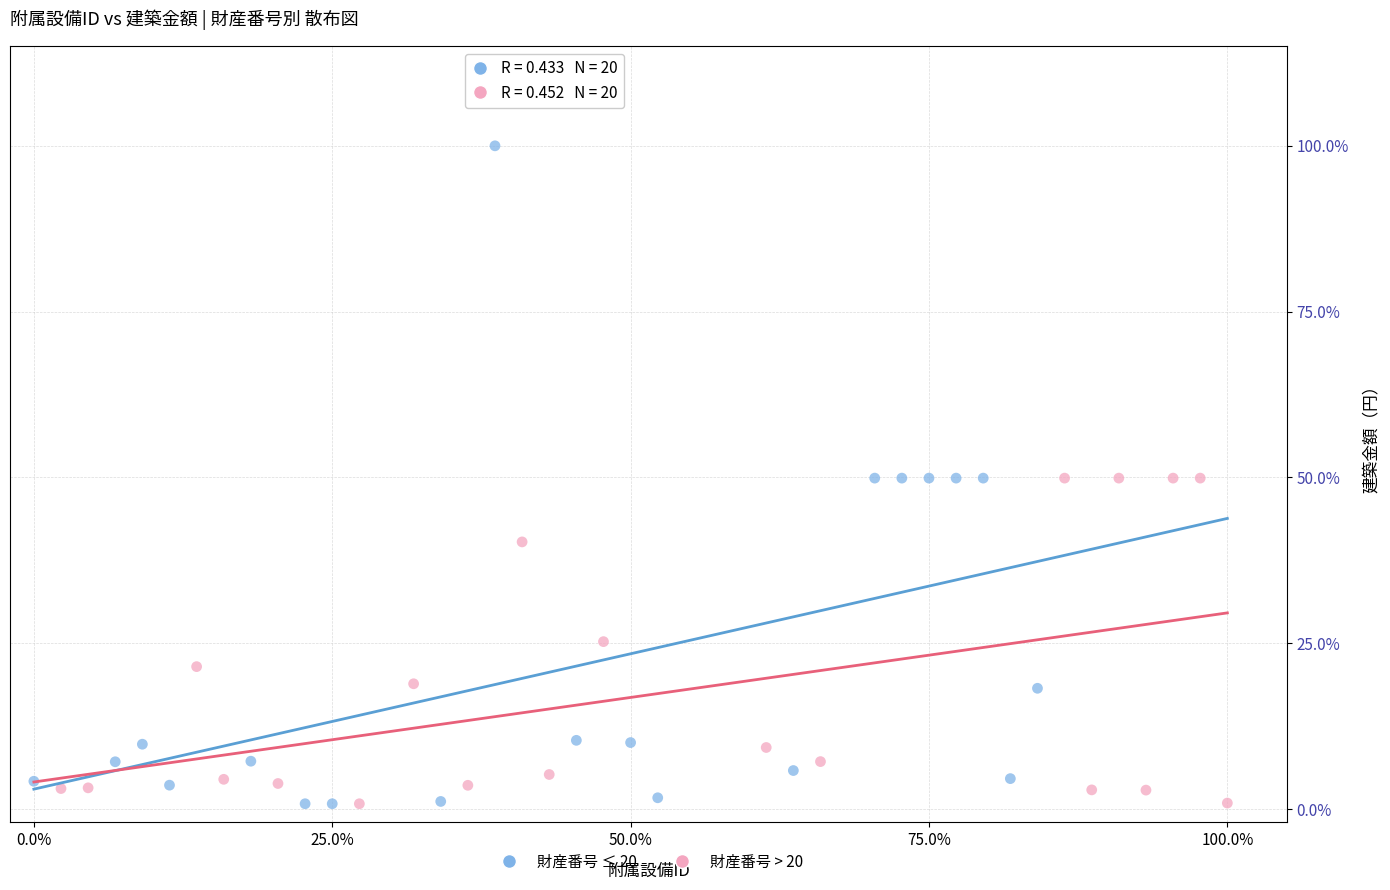

What are all the series names shown in the legend?

財産番号 ≤ 20, 財産番号 > 20